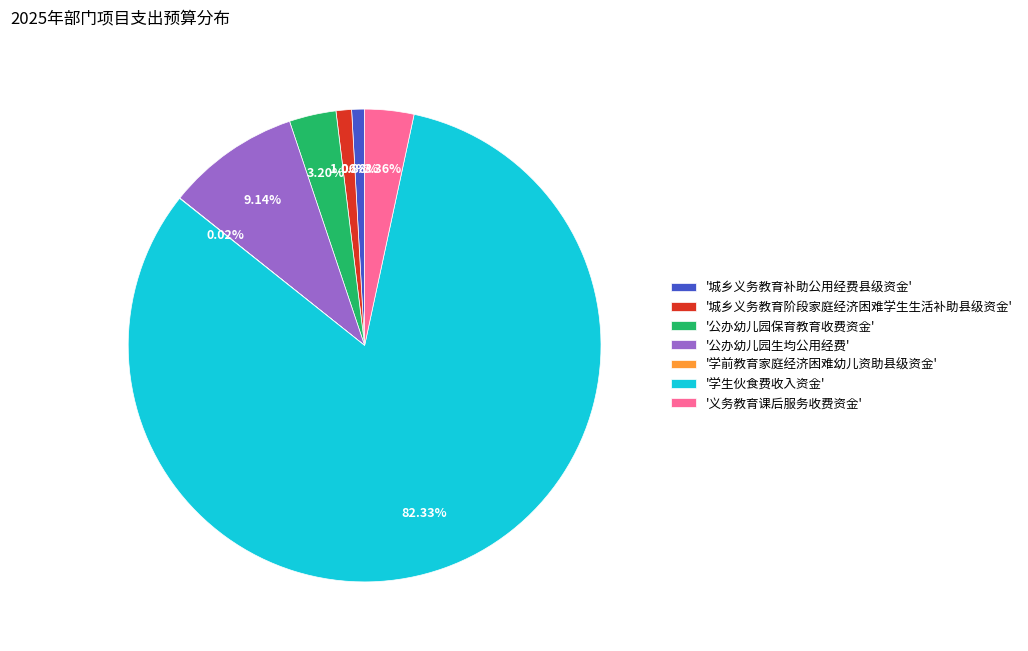

Which category accounts for the majority?

'学生伙食费收入资金'